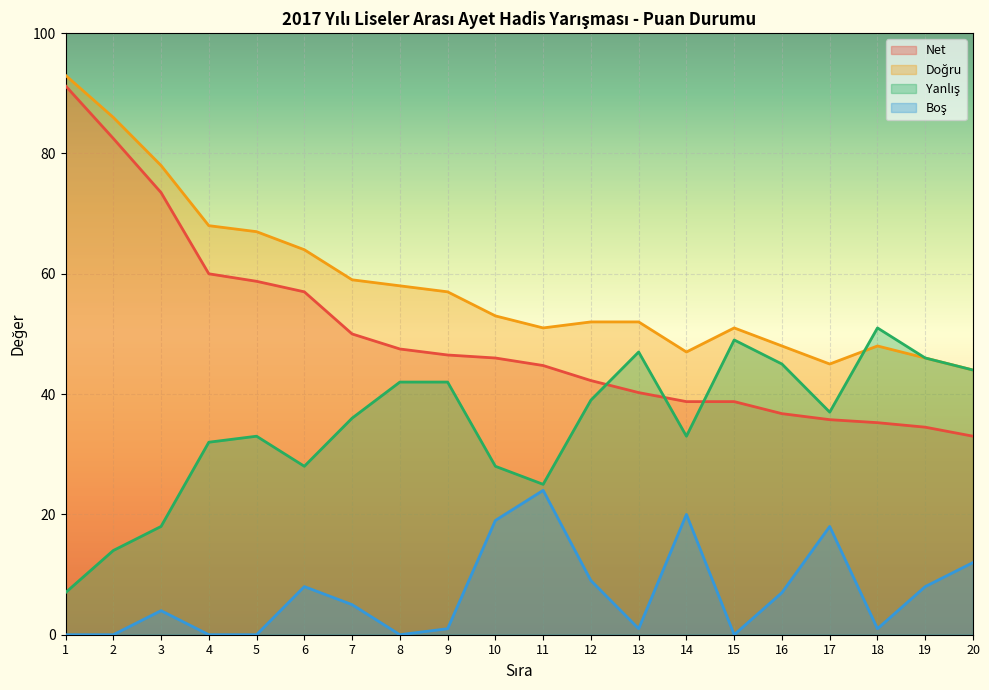

True or false: Doğru and Net cross at least once.

False